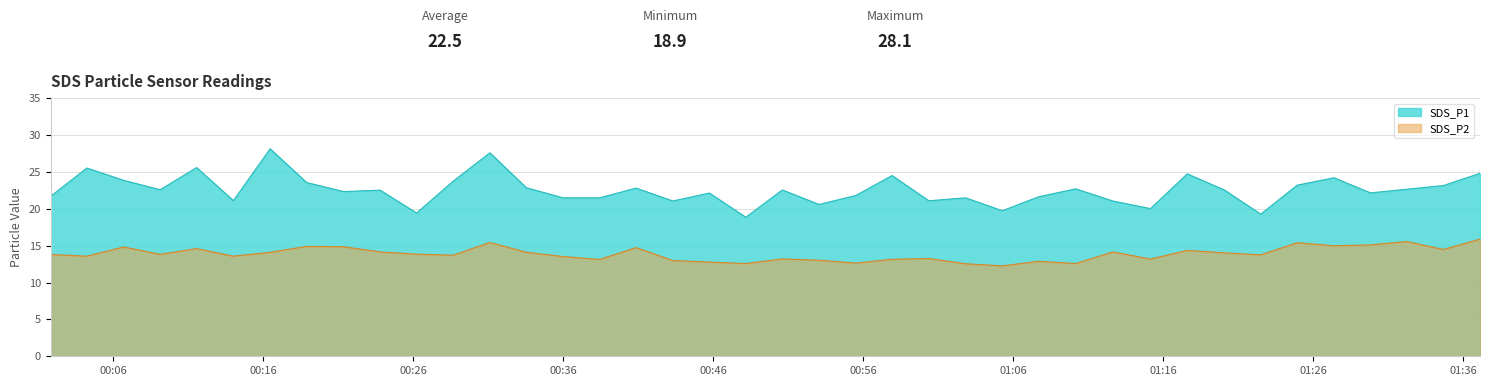

What is the value of the SDS_P1 point at the 15th from the left?

21.5